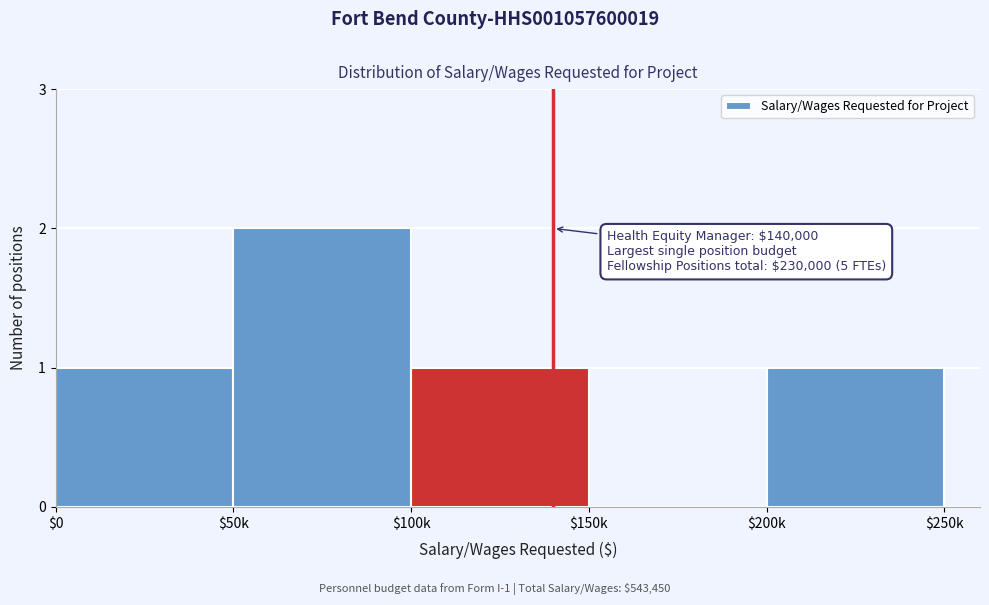

The chart shows a value of 1 at $200k. True or false?

True